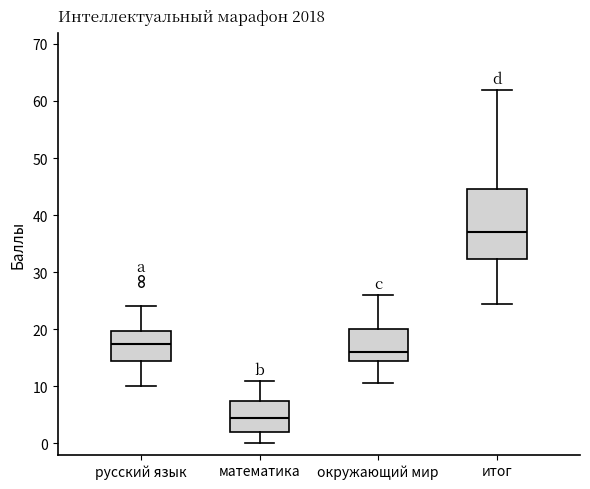

Which box's median line is the lowest?

математика